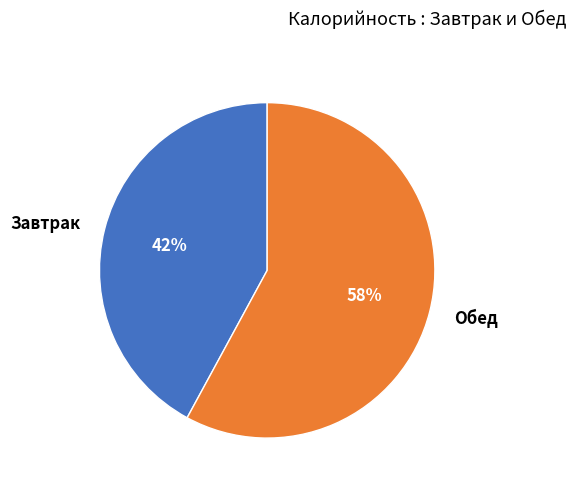

How many segments does this pie chart have?

2